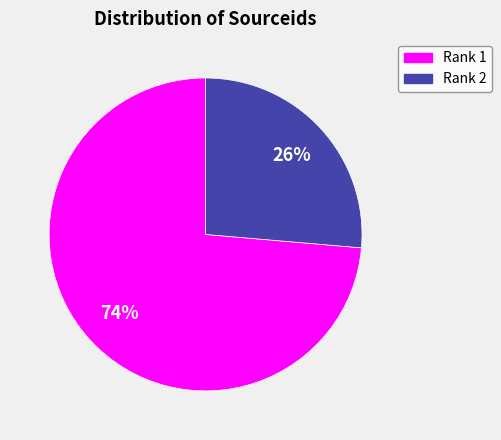

To the nearest percent, what portion does Rank 1 represent?

74%